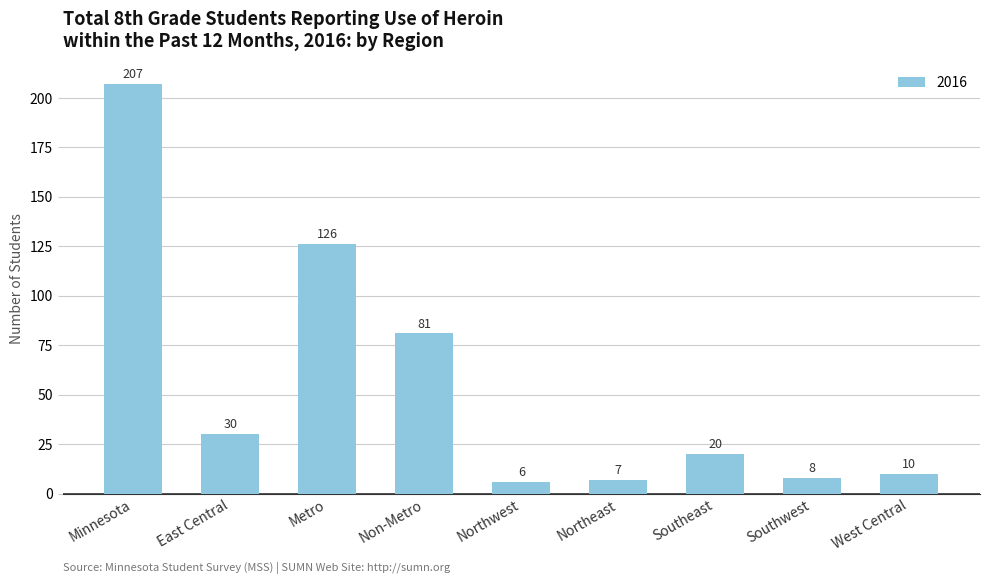

Is it true that the value at Southwest is 8?

True